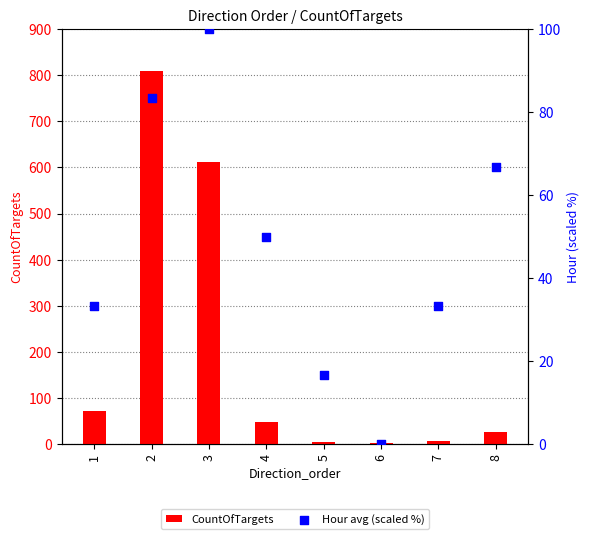

Which series contains the highest Y value?

CountOfTargets